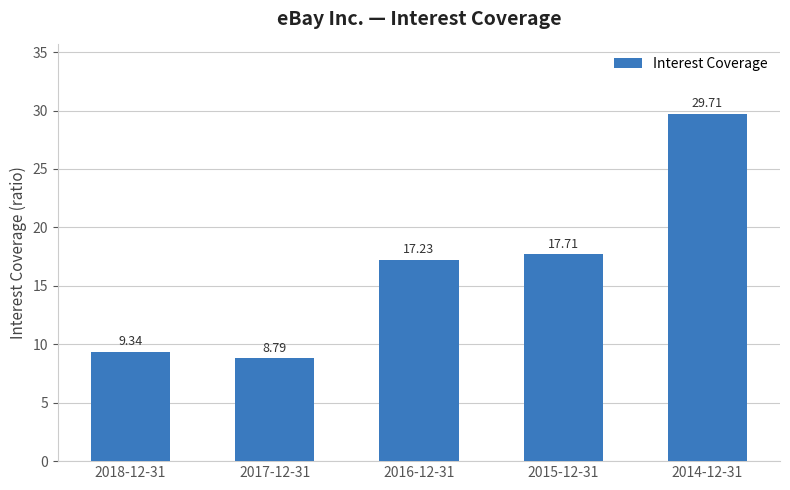

Reading left to right, list all the values displayed in this chart.

2018-12-31=9.3	2017-12-31=8.8	2016-12-31=17.2	2015-12-31=17.7	2014-12-31=29.7